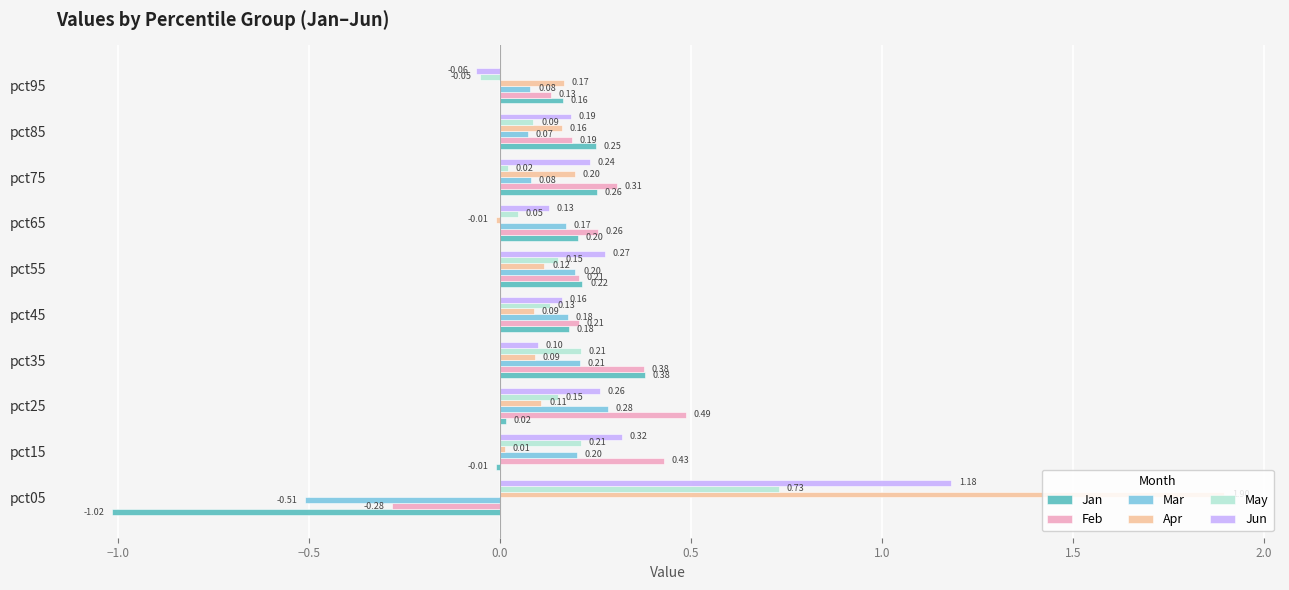

What is the sum of all Jan values?

0.6